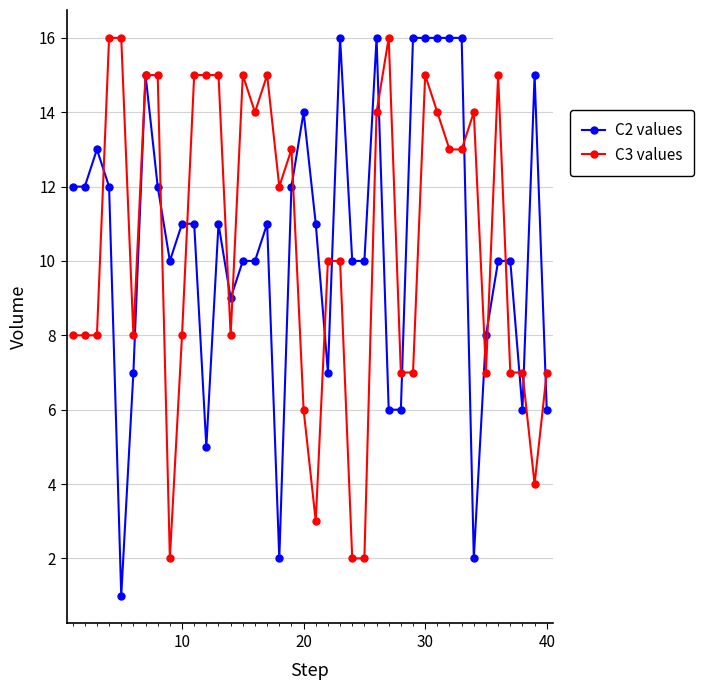

True or false: C3 values has more than 2 interior local peaks.

True